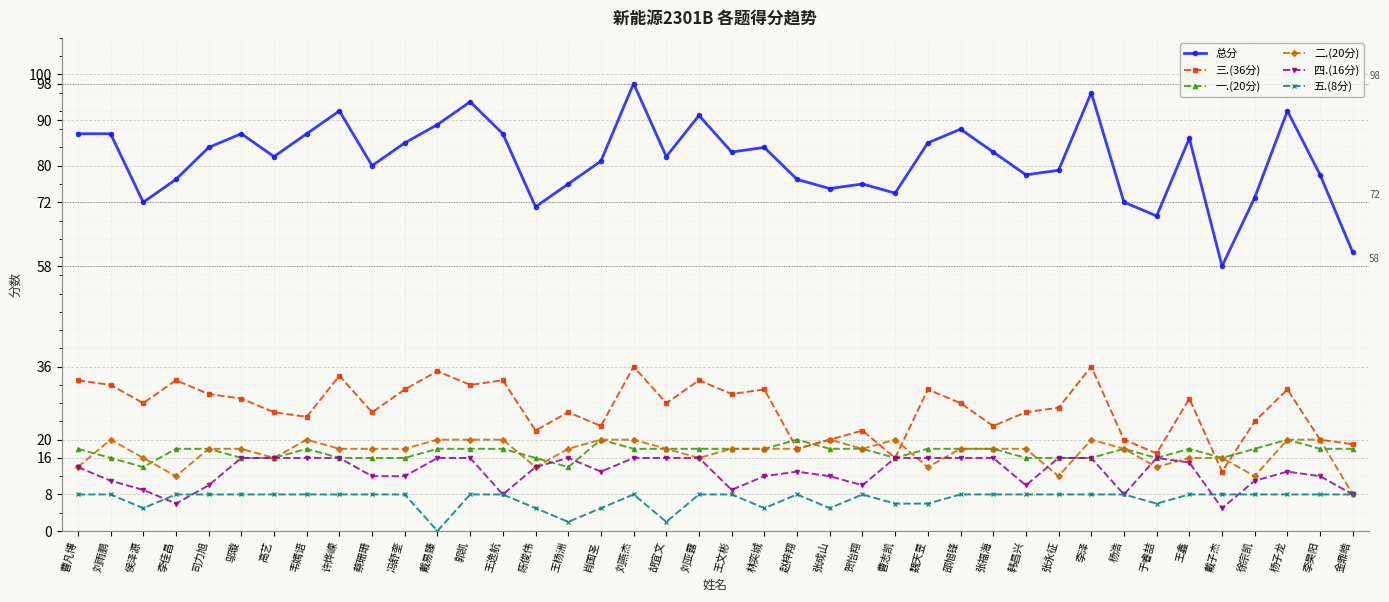

What is the approximate value of 四.(16分) at 李佳昌, to the nearest 5?

5